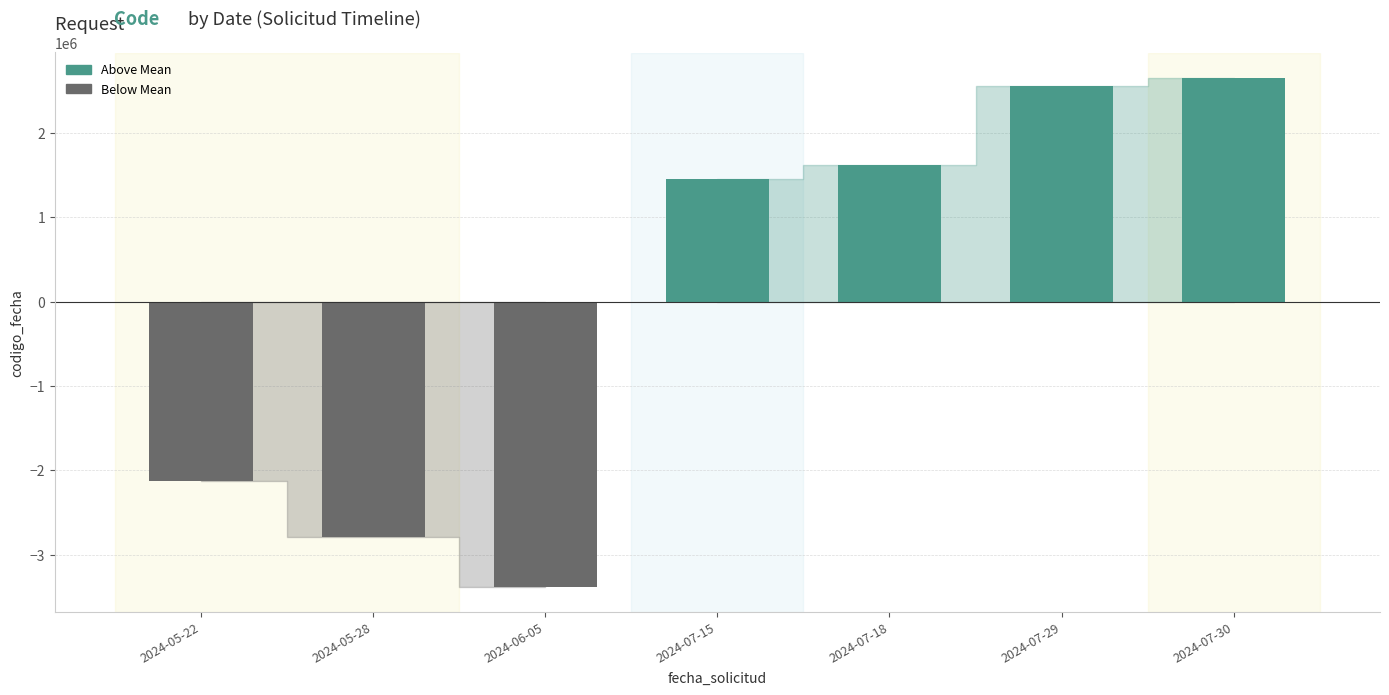

The value at 2024-05-22 is -3638033.7. True or false?

False